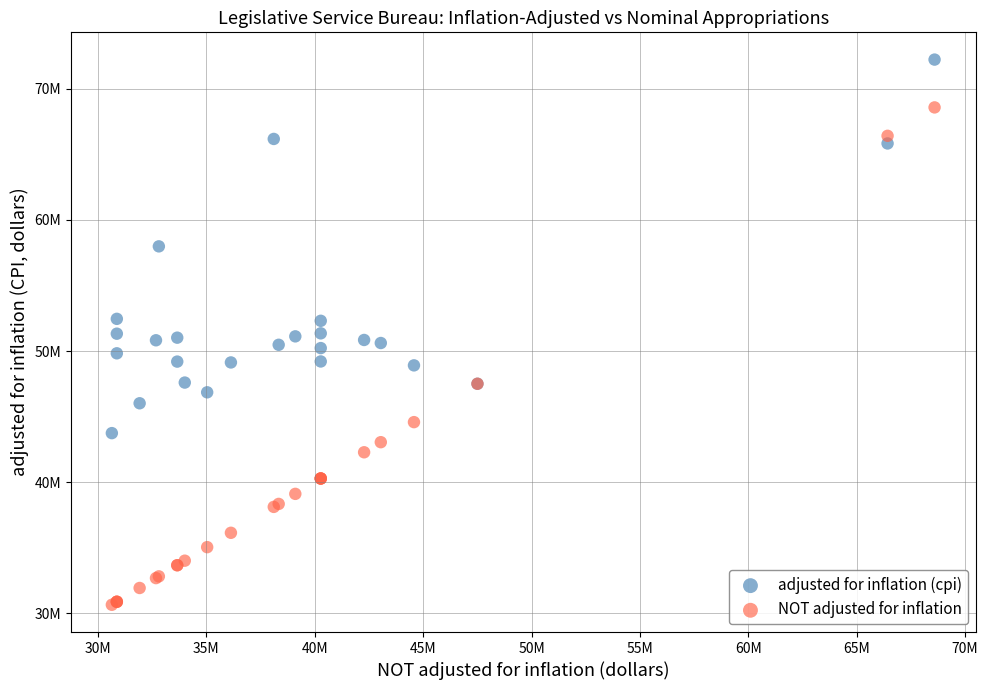

Which series reaches the maximum Y coordinate?

adjusted for inflation (cpi)